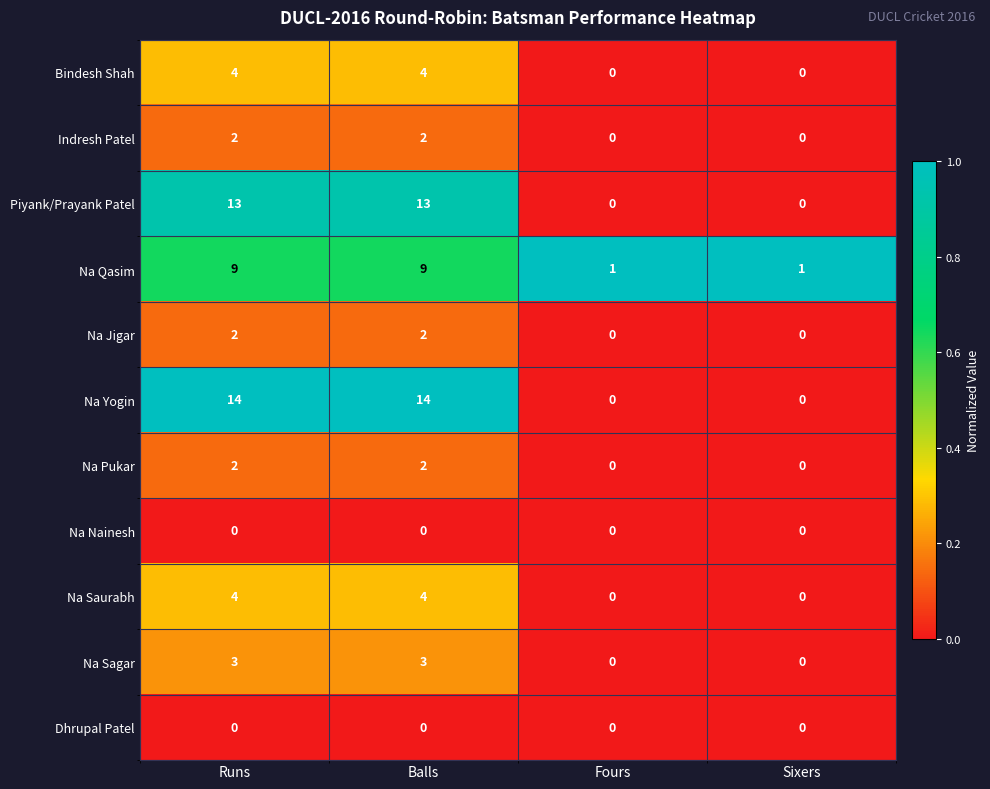

What is the maximum value shown in the chart?

14